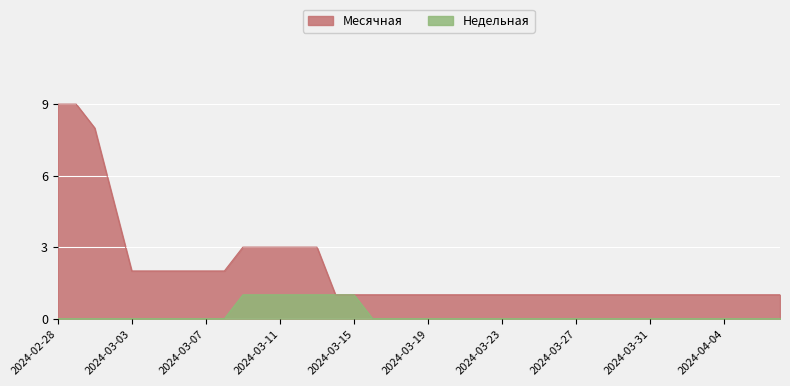

Rank the series by their average value, from lowest to highest.

Недельная, Месячная